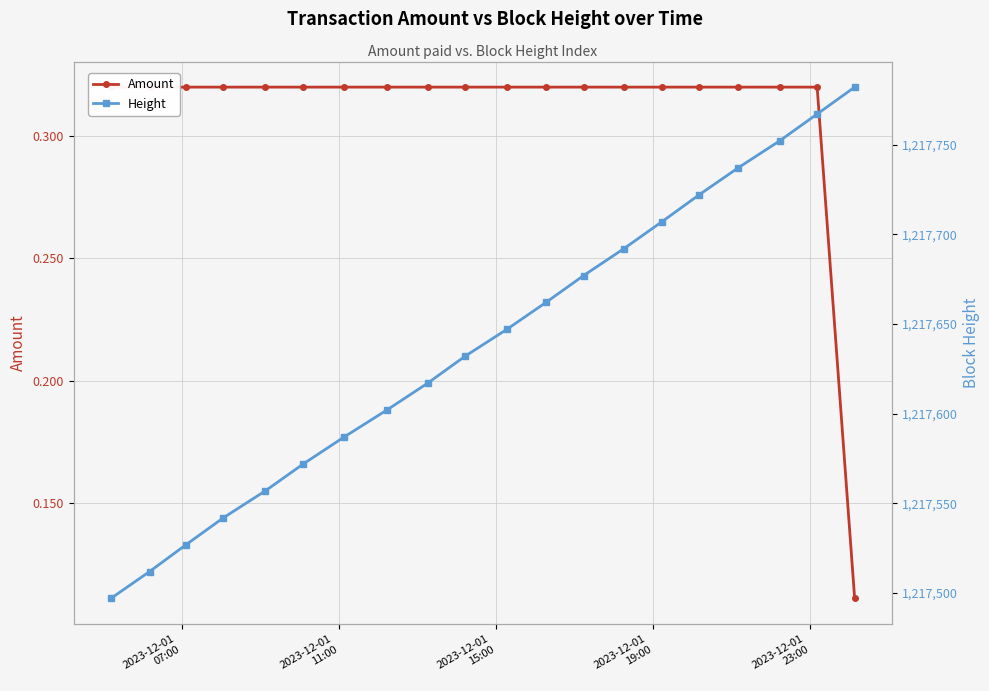

What are all the series names shown in the legend?

Amount, Height